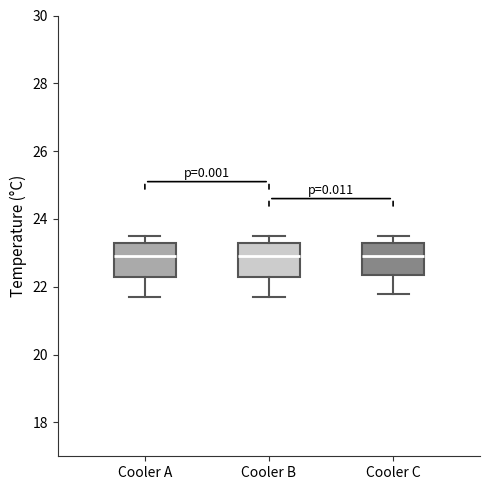

Reading left to right, read every box against the y-axis: the position of its median line, the range the box covers, and the ends of its whiskers. The values are not printed on the chart, so give them approximately, as read against the axis.

Cooler A: median 23.0, box 22.4 to 23.4, whiskers 21.8 to 23.6
Cooler B: median 23.0, box 22.4 to 23.4, whiskers 21.8 to 23.6
Cooler C: median 23.0, box 22.4 to 23.4, whiskers 21.8 to 23.6